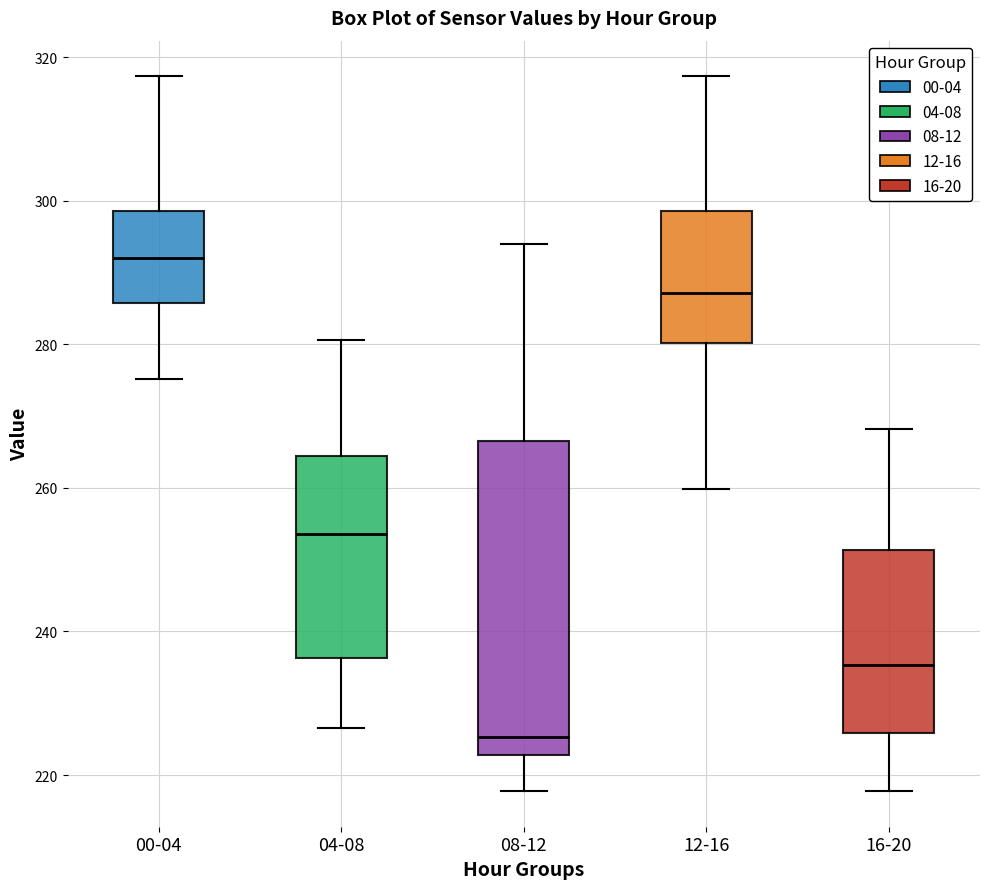

Which box's median line is the highest?

00-04